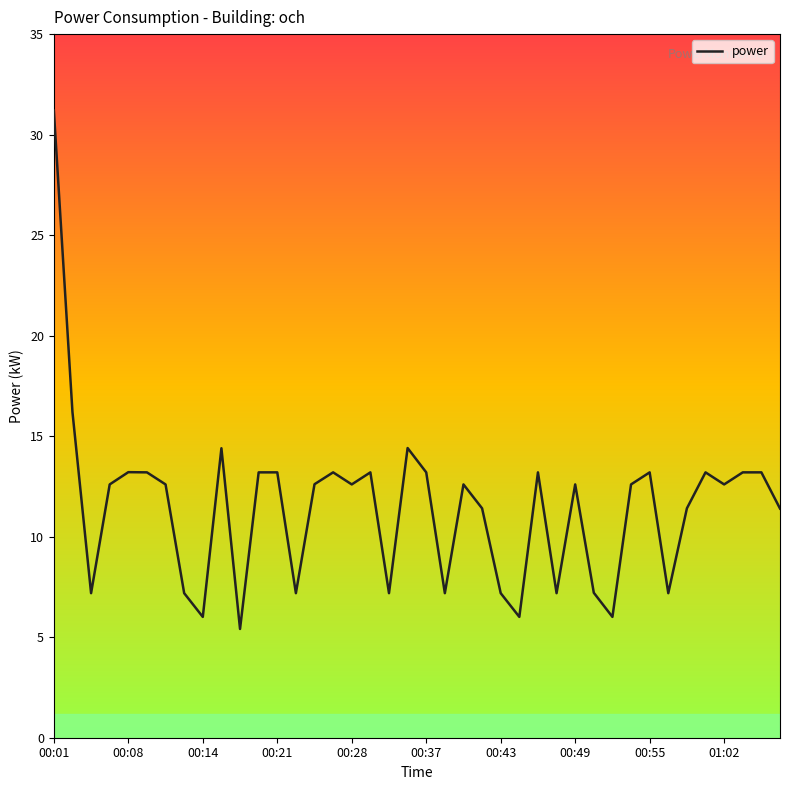

What is the smallest value displayed?

5.4